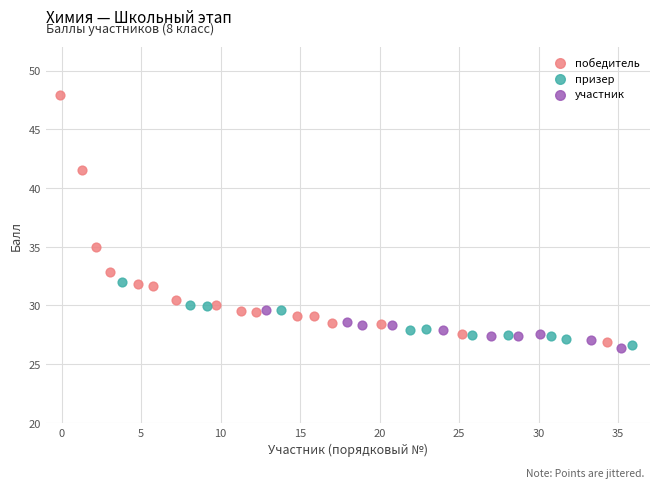

Which series has the largest Y range (max minus min)?

победитель